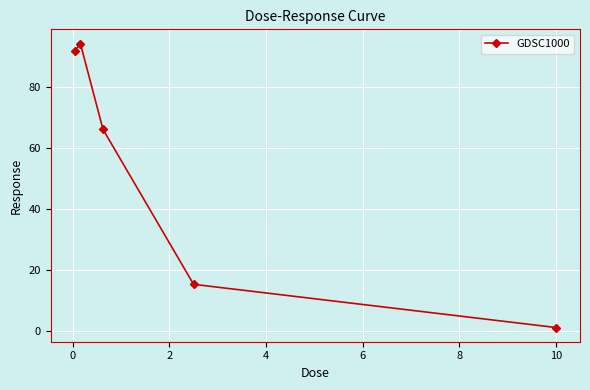

What is the difference between the maximum and second lowest values?

78.8